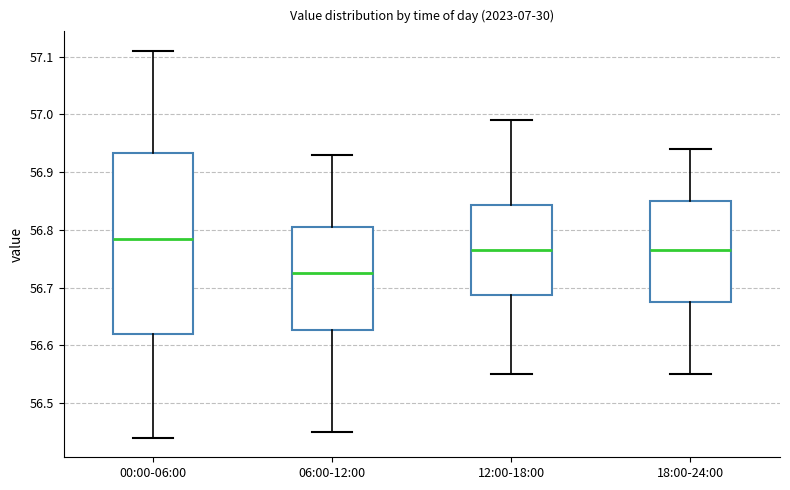

Where does the lower whisker of the box for 06:00-12:00 end on the y-axis? The values are not printed on the chart, so give them approximately, as read against the axis.

56.45